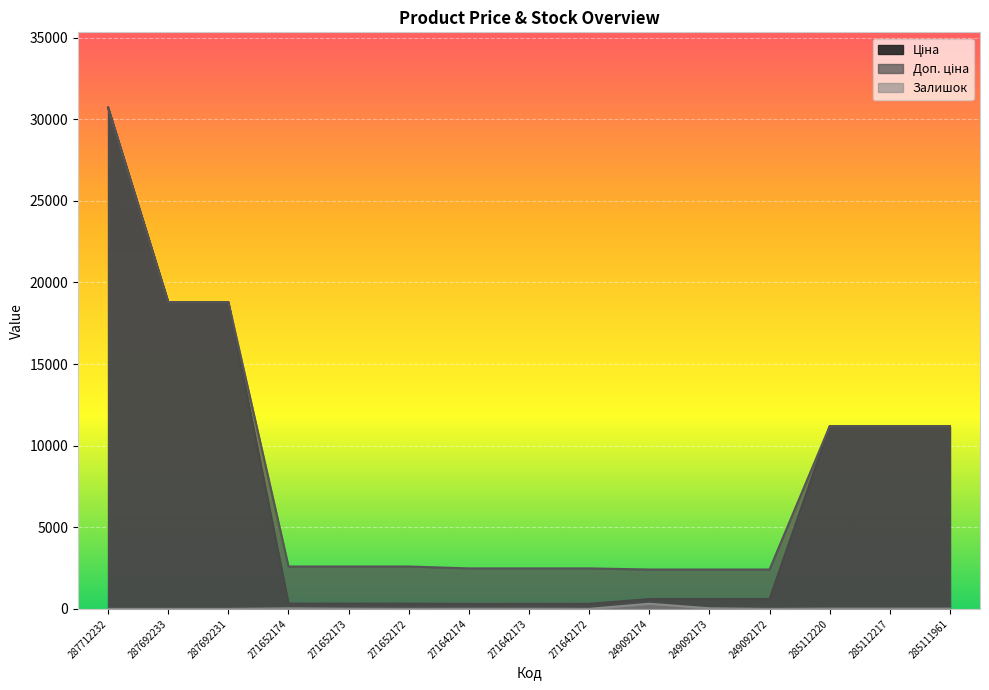

What value does the Доп. ціна series have at 271652173?

2598.3